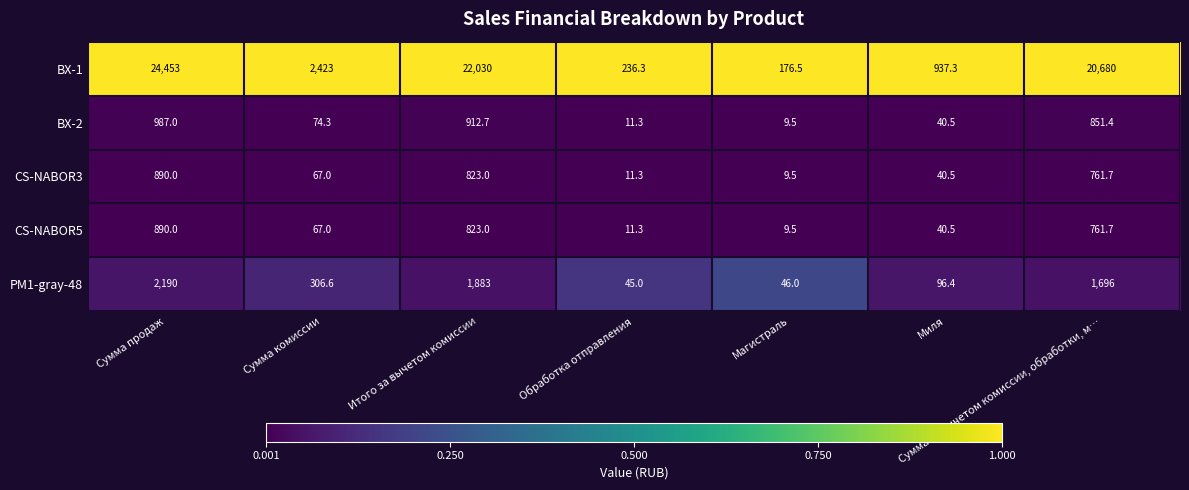

True or false: CS-NABOR5 has a value of 19.0 at Миля.

False